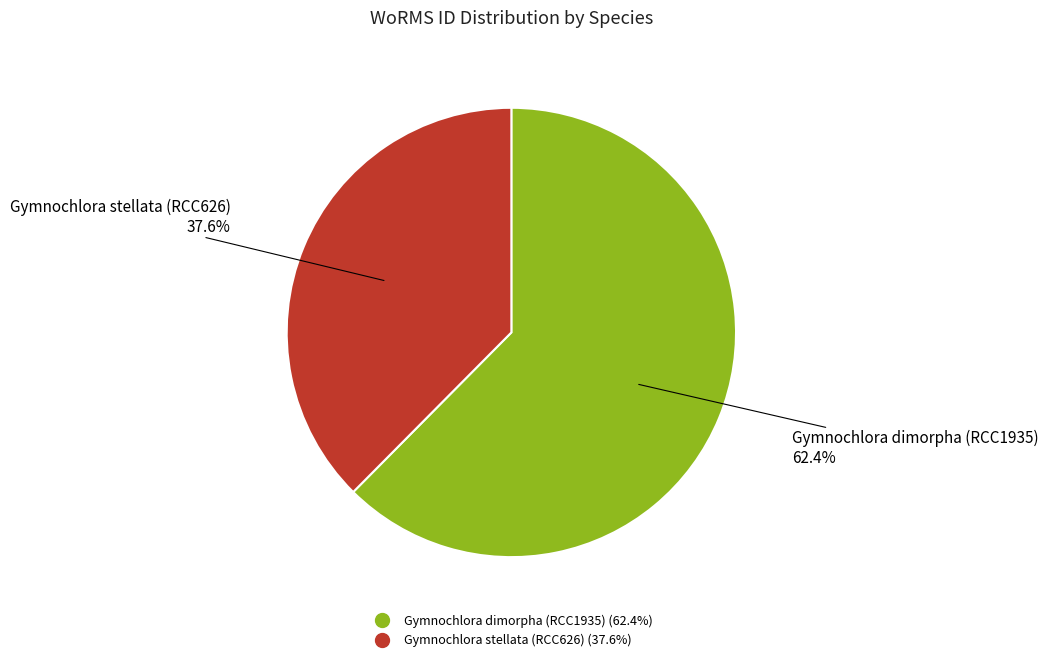

Does Gymnochlora stellata (RCC626) account for over 50% of the chart?

No